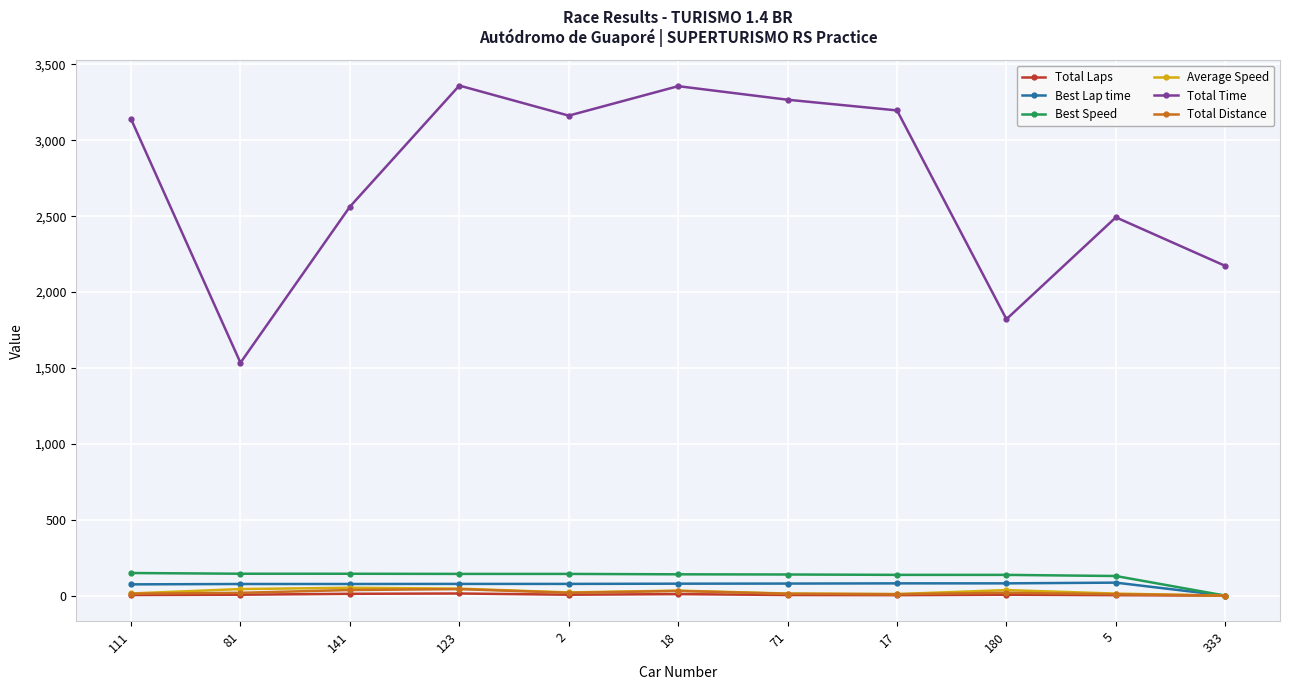

Read the Average Speed value at 2.

21.0